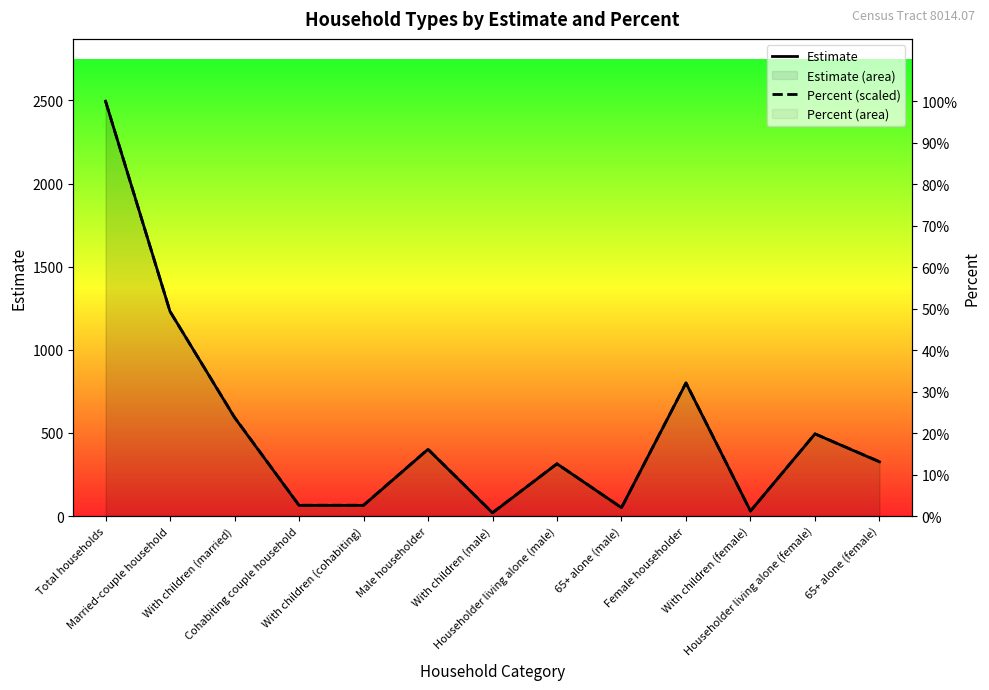

True or false: Estimate has a value of 944.7 at With children (married).

False